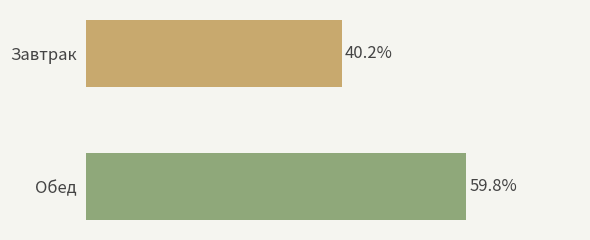

Are the bars horizontal?

Yes